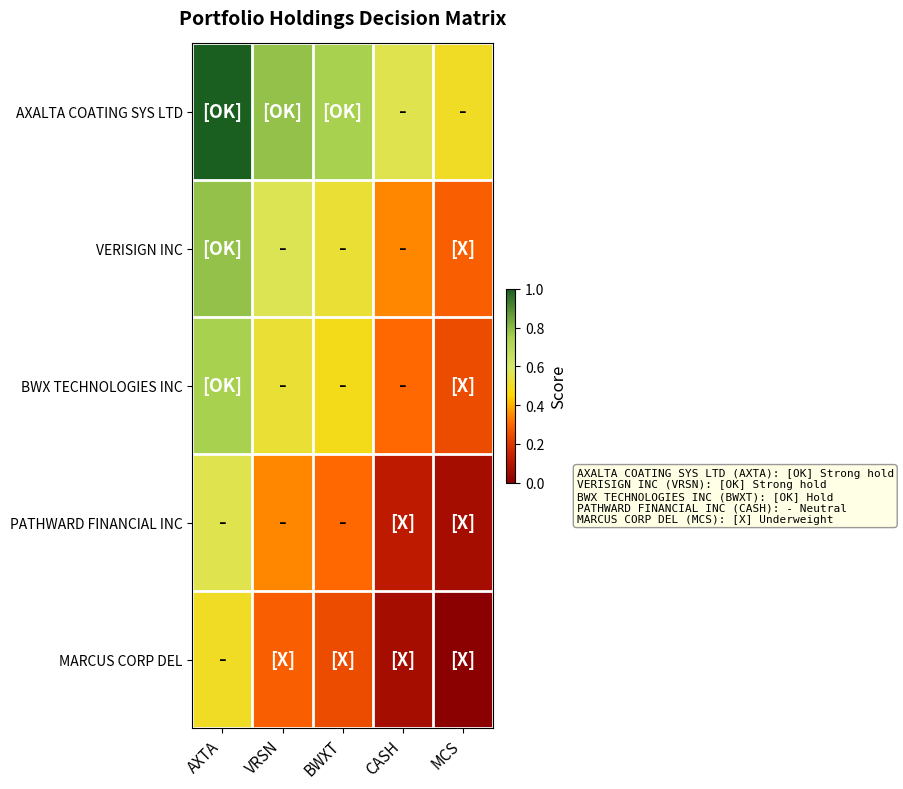

What is the total value across all series at CASH?

1.4